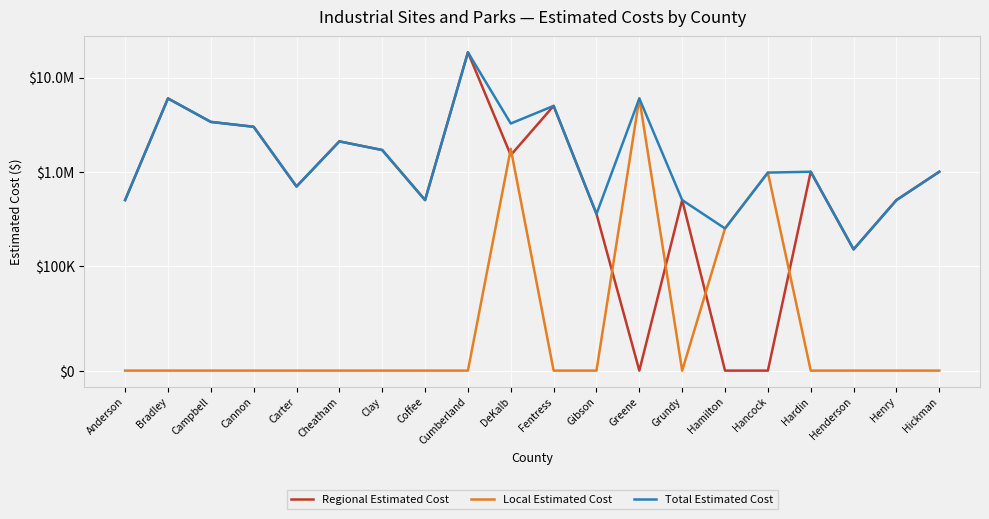

Which has a higher value, Henderson or Hickman?

Hickman